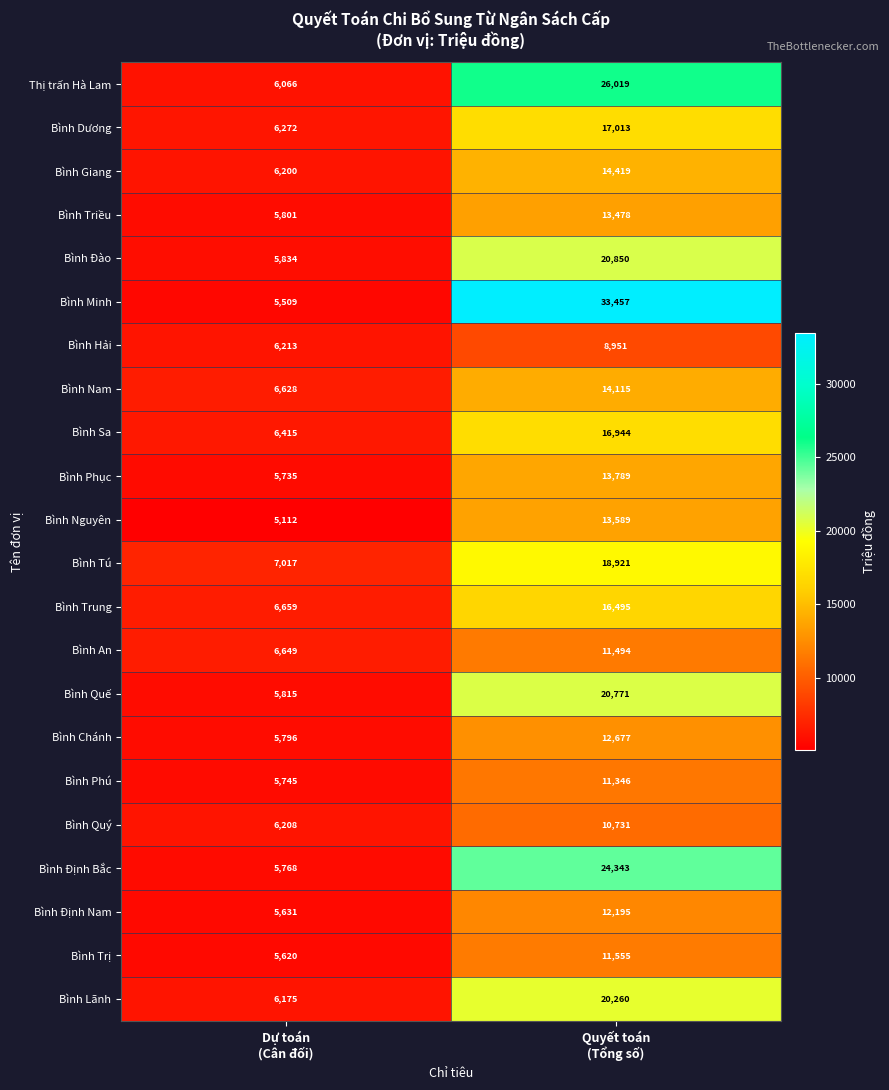

What is the lowest value of the Bình Trung series?

6659